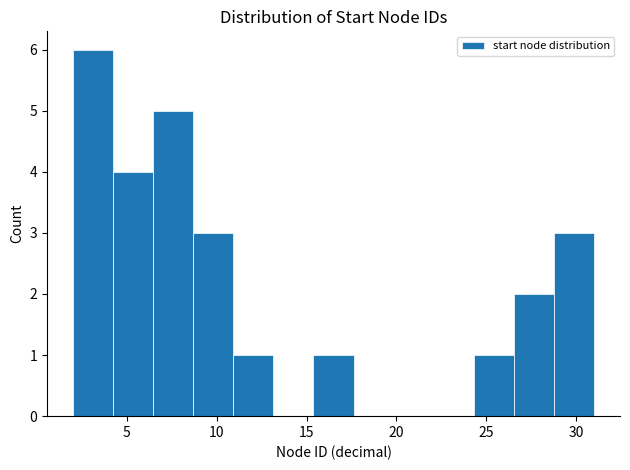

What is the height of the bar covering 2.0 to 4.0 on the x-axis? Neither the bar edges nor the heights are printed on the chart, so give them approximately, as read against the axes.

6